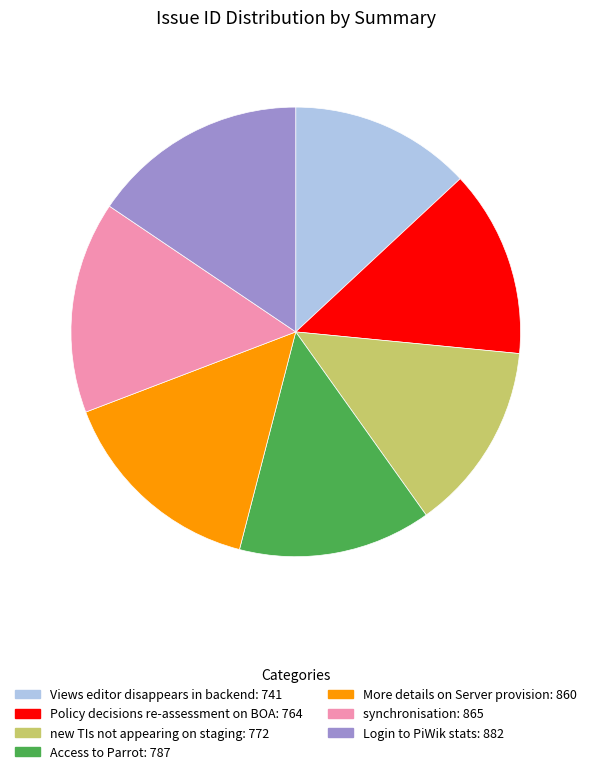

Does Policy decisions re-assessment on BOA represent more than half of the total?

No